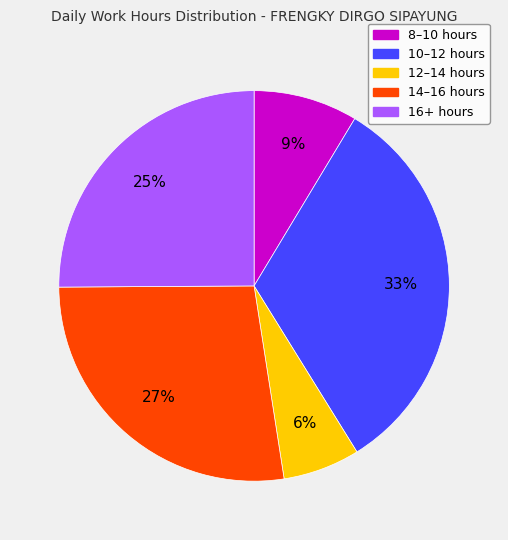

To the nearest percent, what is the average slice percentage?

20%